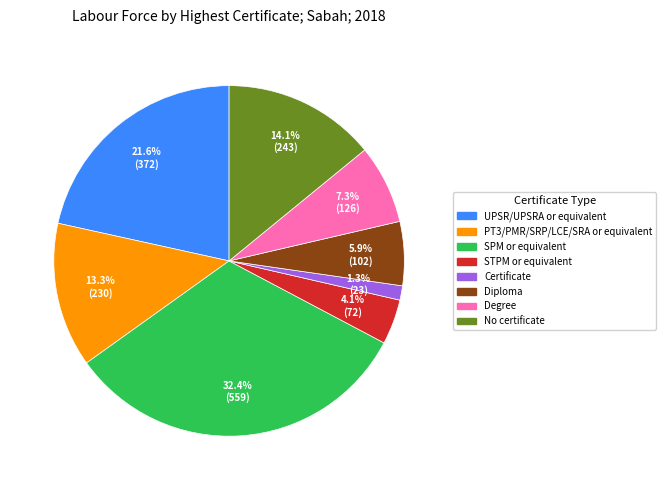

Is there any slice that represents more than half of the pie?

No